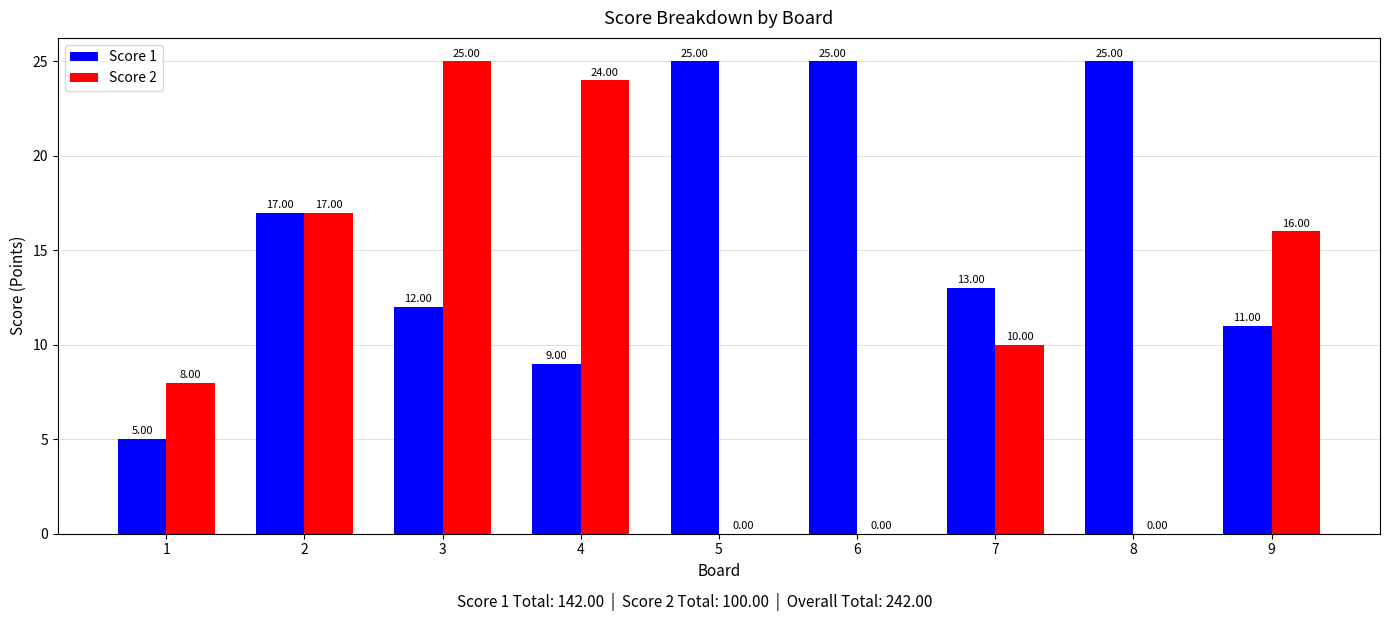

What is the sum of the Score 1 values at 3 and 9?

23